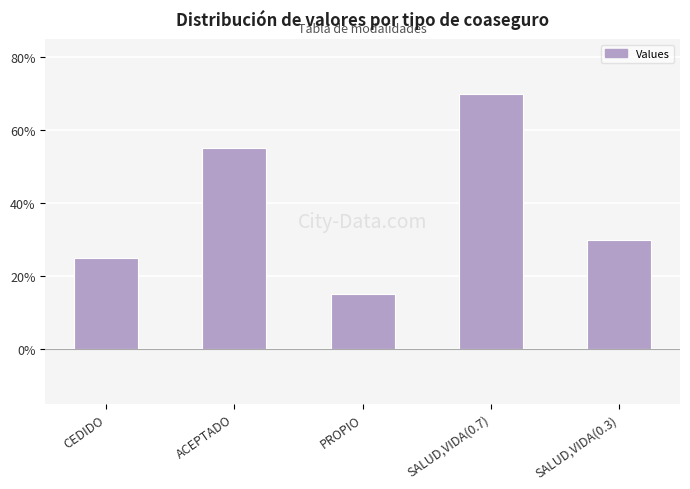

Does the chart contain any negative values?

No